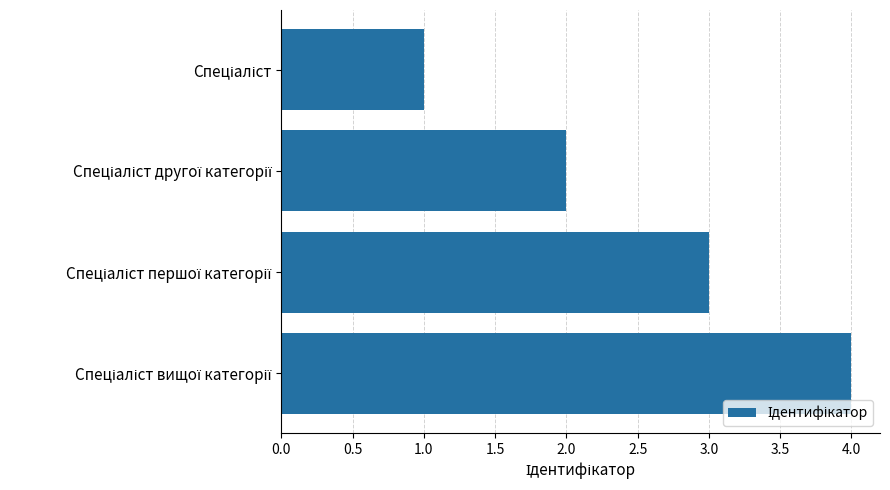

What is the minimum value shown in the chart?

1